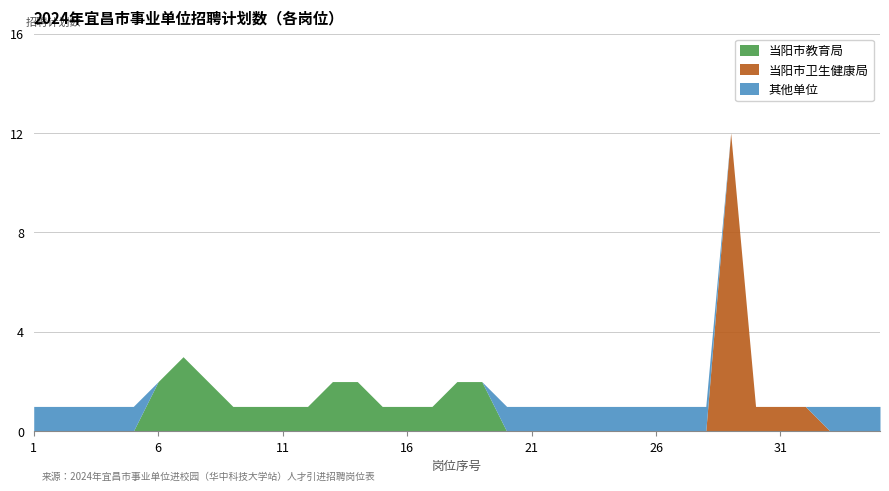

Reading left to right, list all the values displayed in this chart.

当阳市教育局: 0	0	0	0	0	2	3	2	1	1	1	1	2	2	1	1	1	2	2	0	0	0	0	0	0	0	0	0	0	0	0	0	0	0	0
当阳市卫生健康局: 0	0	0	0	0	0	0	0	0	0	0	0	0	0	0	0	0	0	0	0	0	0	0	0	0	0	0	0	12	1	1	1	0	0	0
其他单位: 1	1	1	1	1	0	0	0	0	0	0	0	0	0	0	0	0	0	0	1	1	1	1	1	1	1	1	1	0	0	0	0	1	1	1